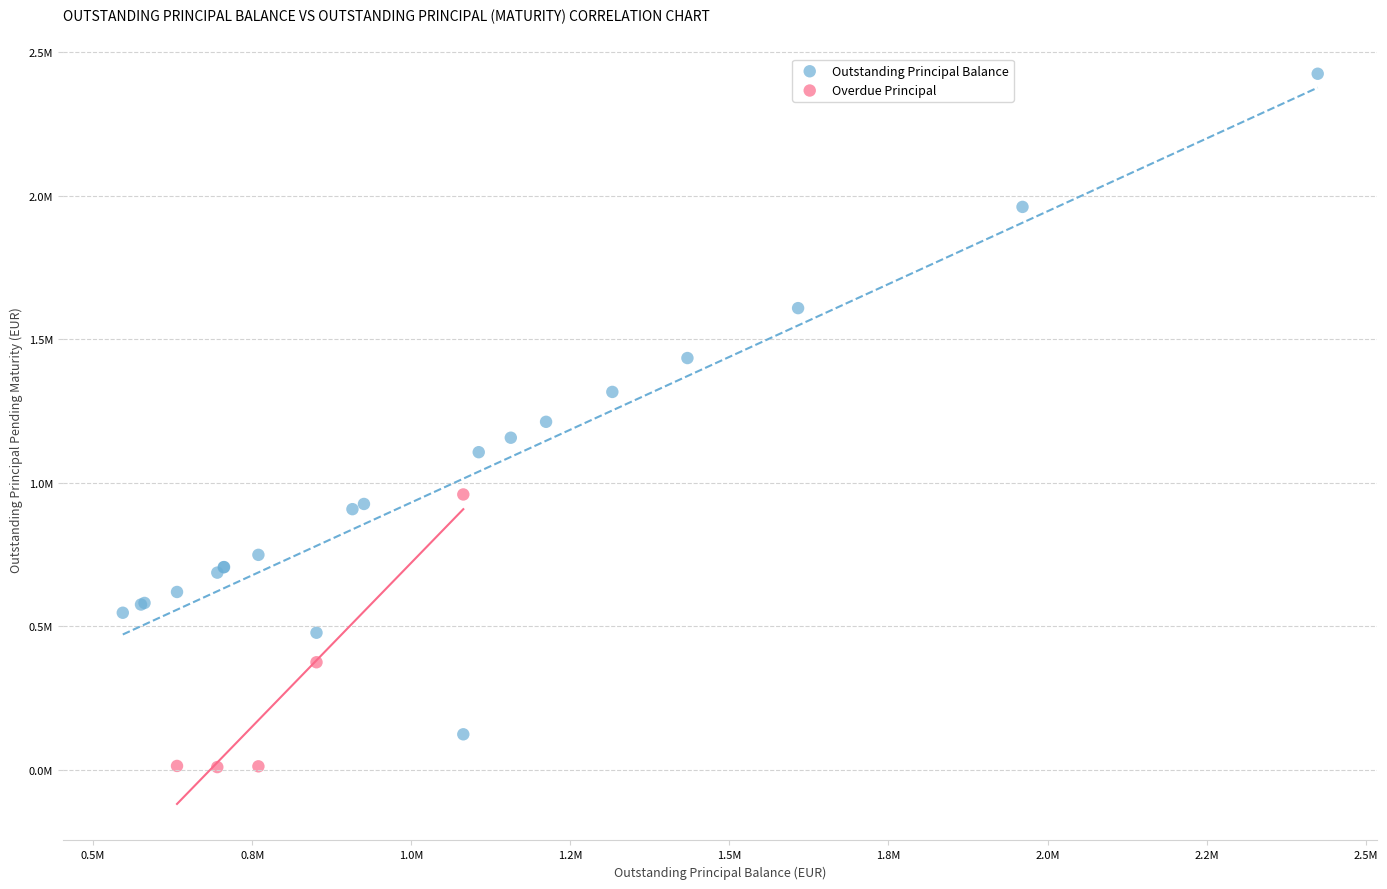

What are all the series names shown in the legend?

Outstanding Principal Balance, Overdue Principal